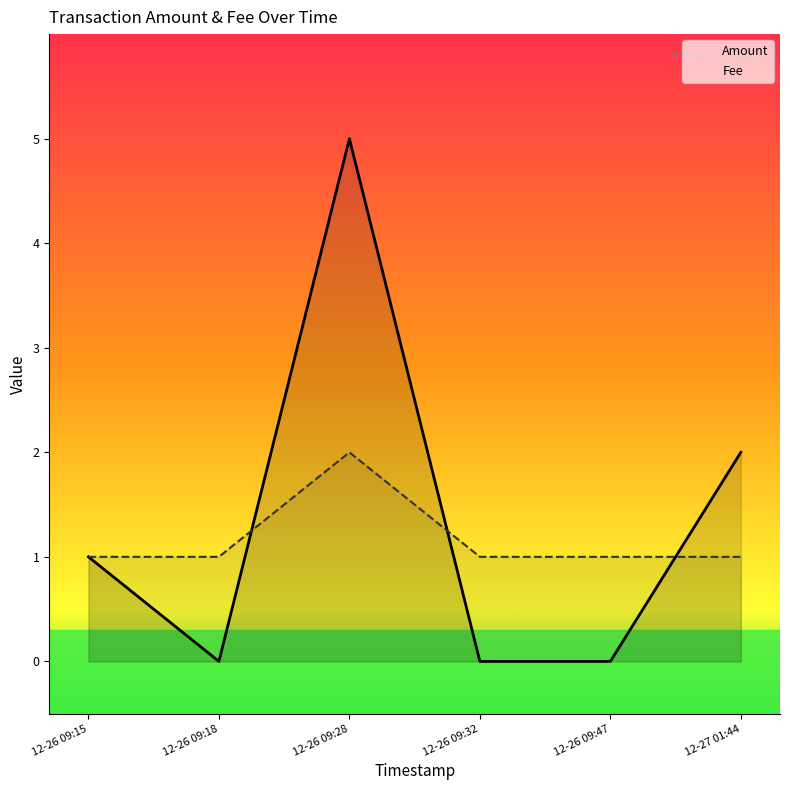

Rank the series at 12-26 09:47 from highest to lowest value.

Fee, Amount